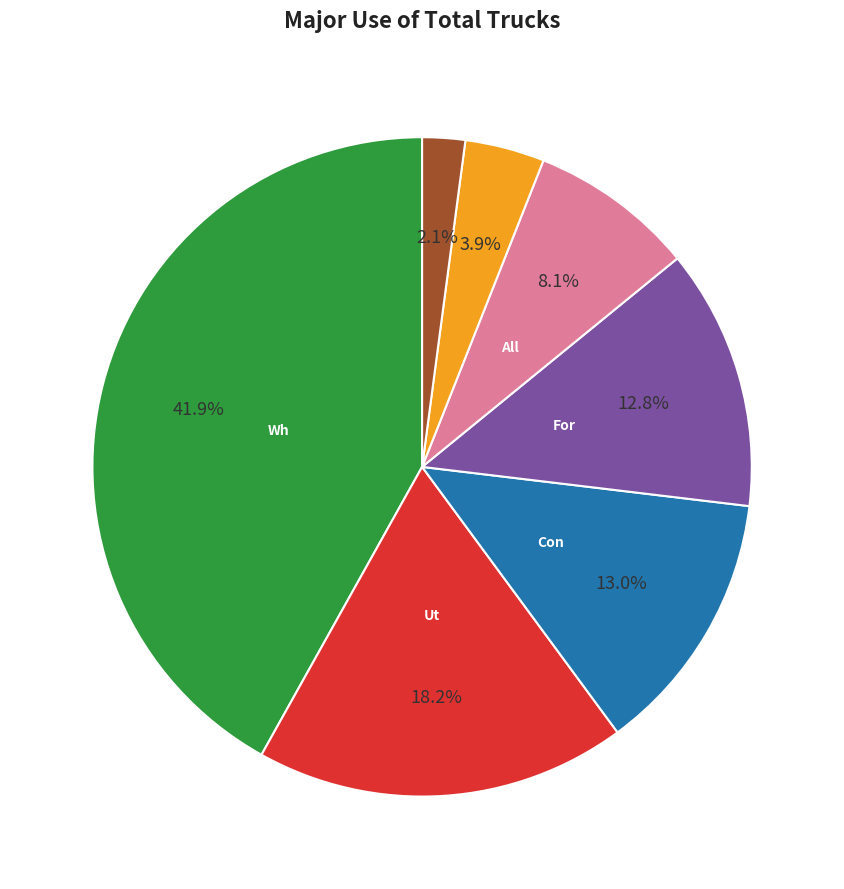

Is there any slice that represents more than half of the pie?

No